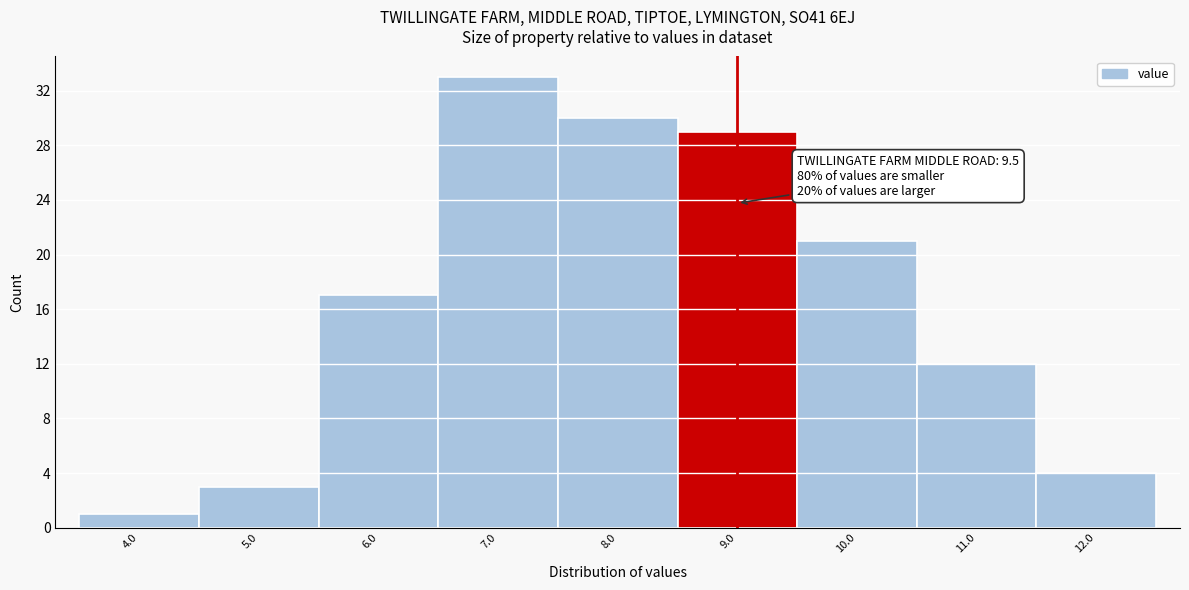

Reading left to right, extract all data points from this chart.

1	3	17	33	30	29	21	12	4